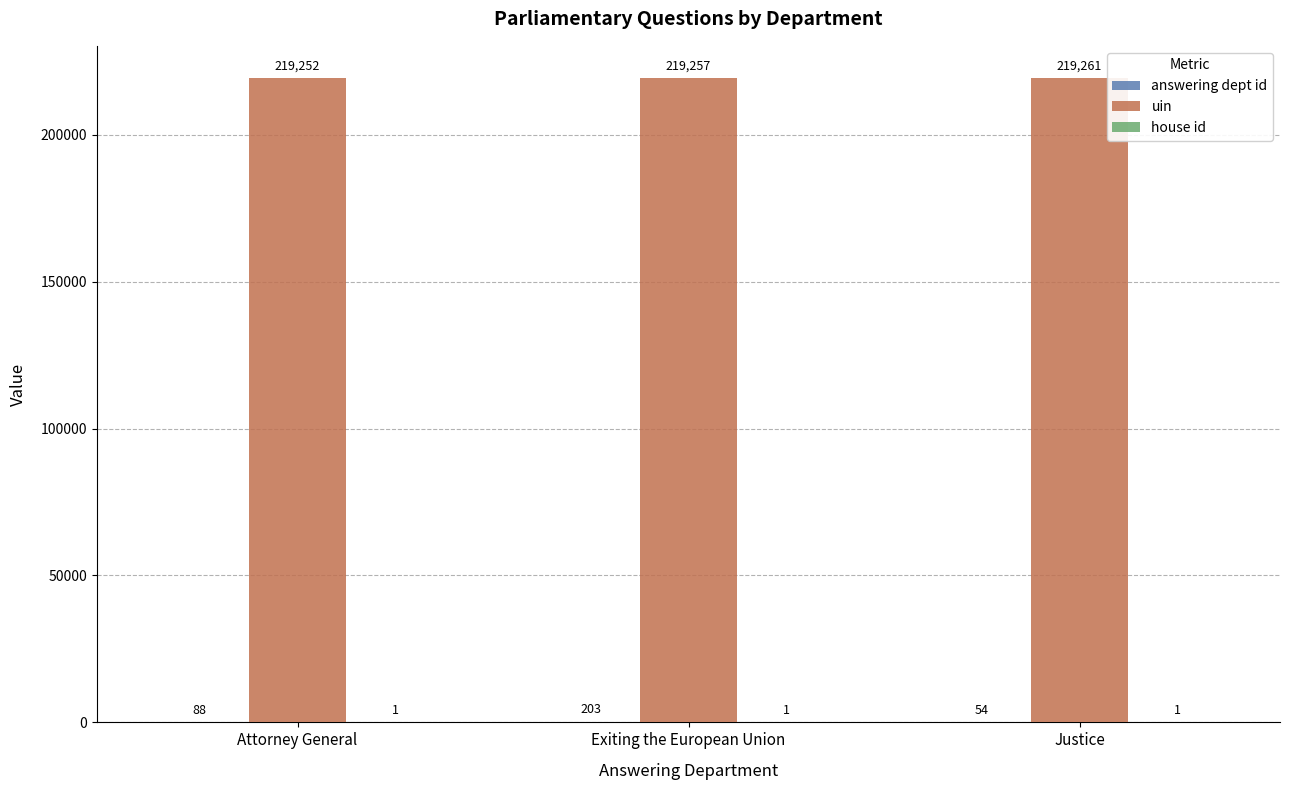

Is it true that uin equals 219252 at Attorney General?

True